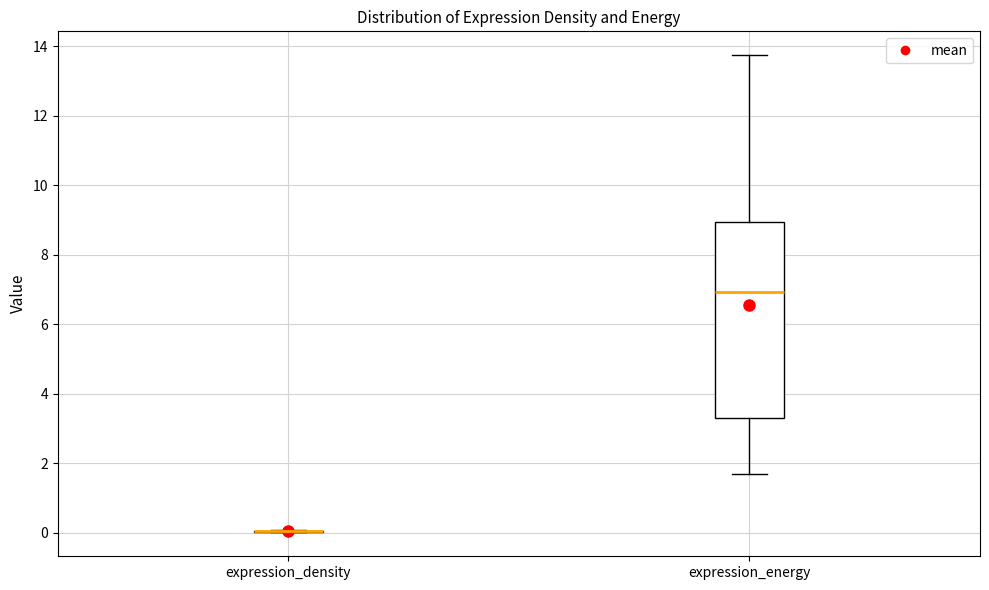

Which box is the tallest, from its lower edge to its upper edge?

expression_energy